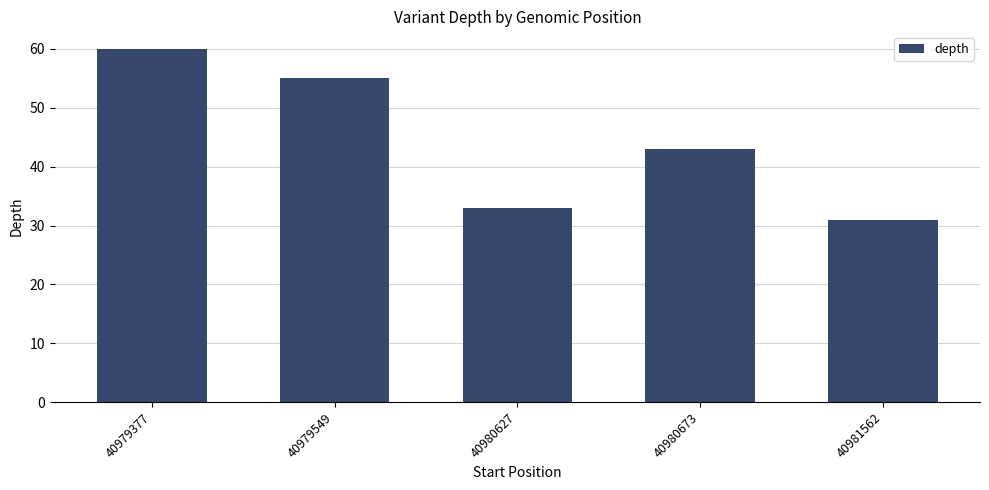

What is the difference between the values at 40979377 and 40979549?

5